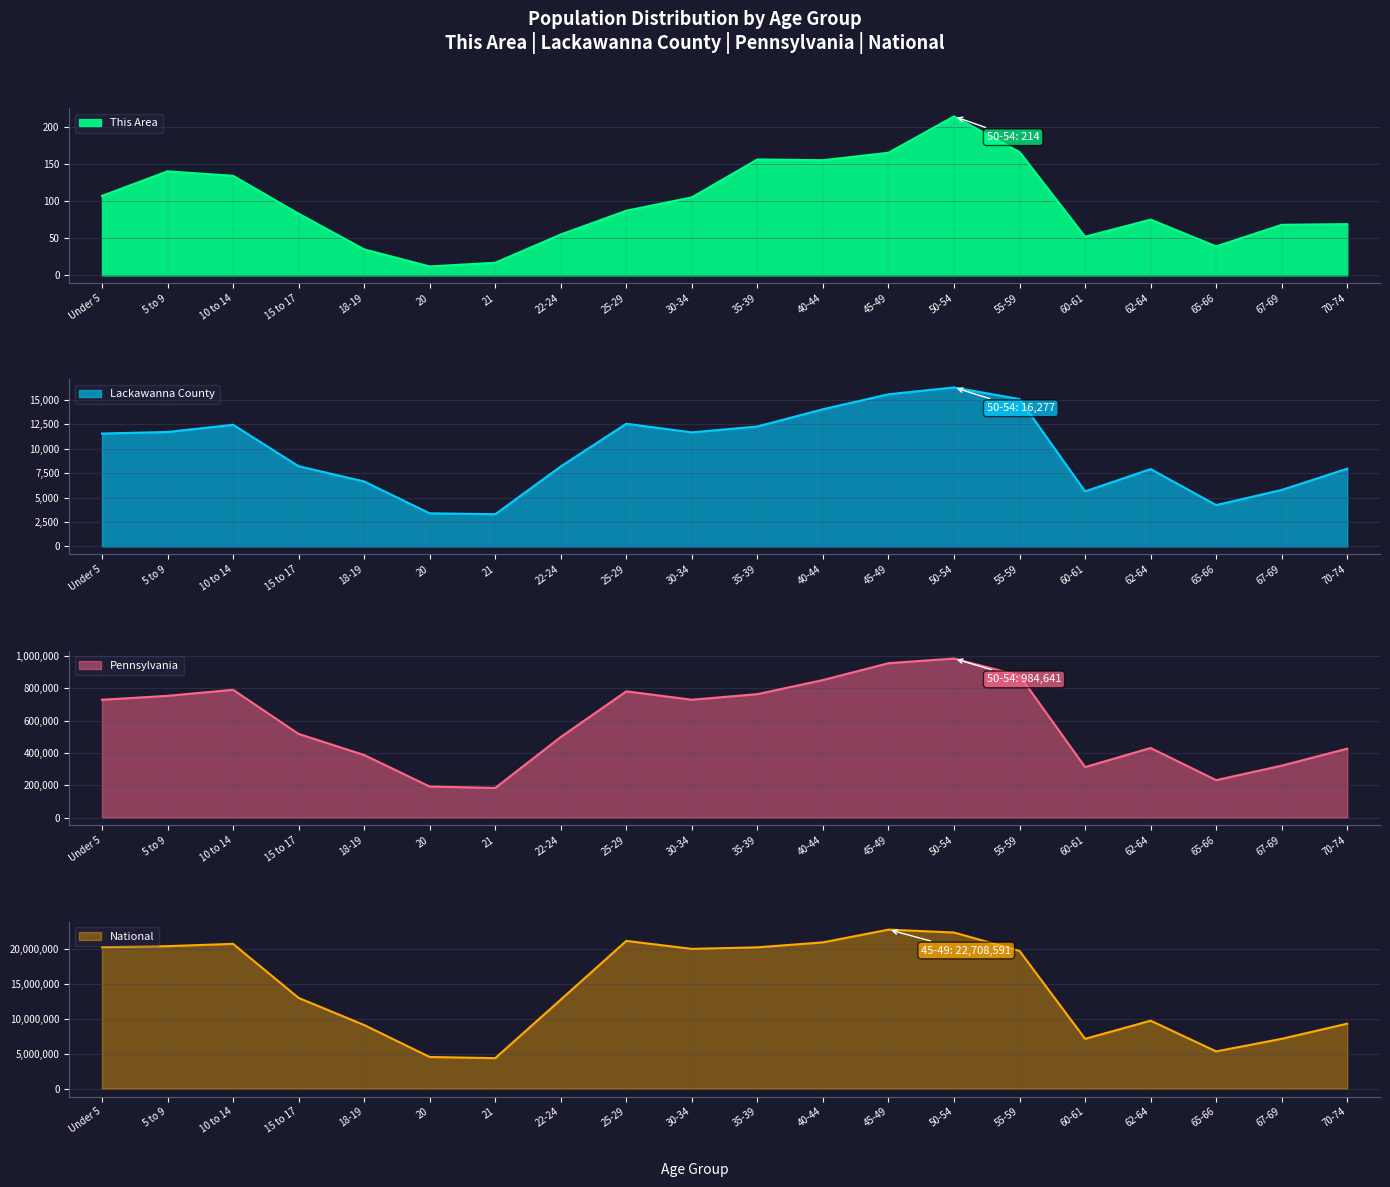

True or false: National and Lackawanna County cross at least once.

False